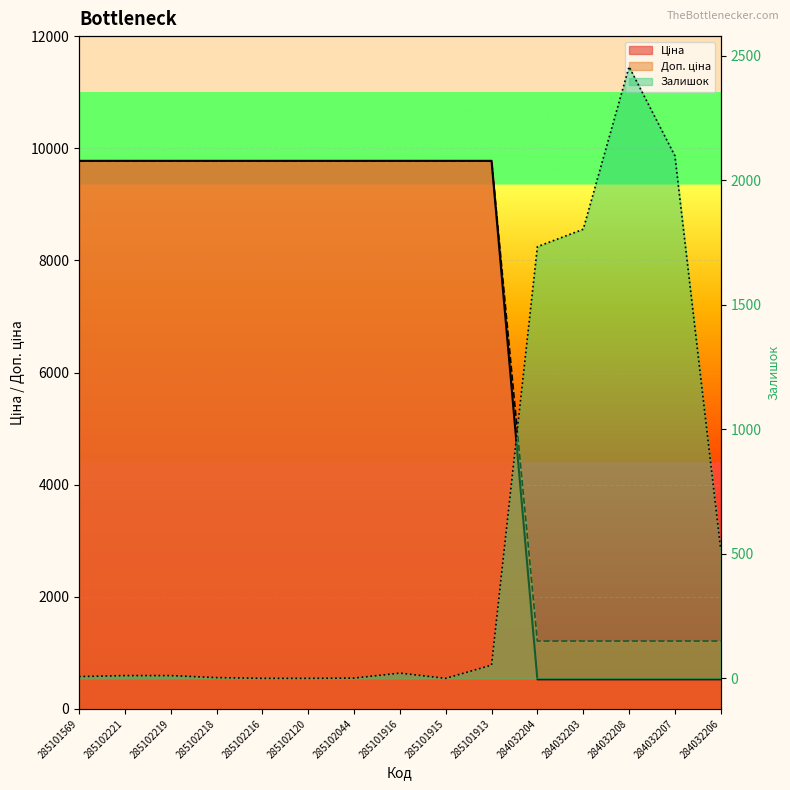

True or false: Ціна has a value of 228.6 at 284032207.

False